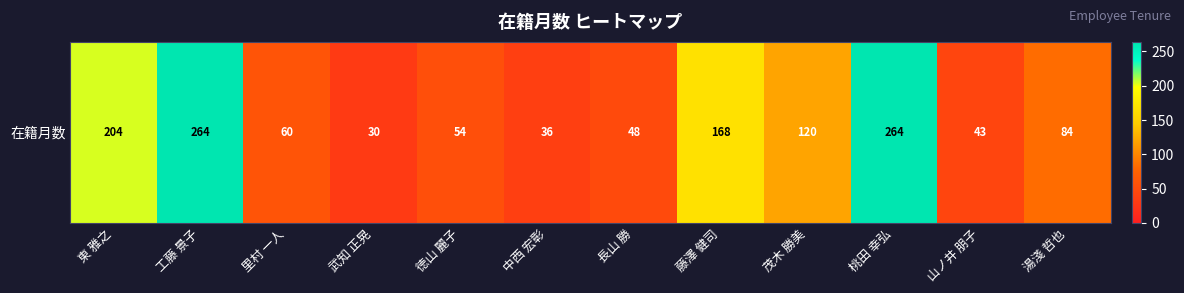

The chart shows a value of 30 at 武知 正晃. True or false?

True